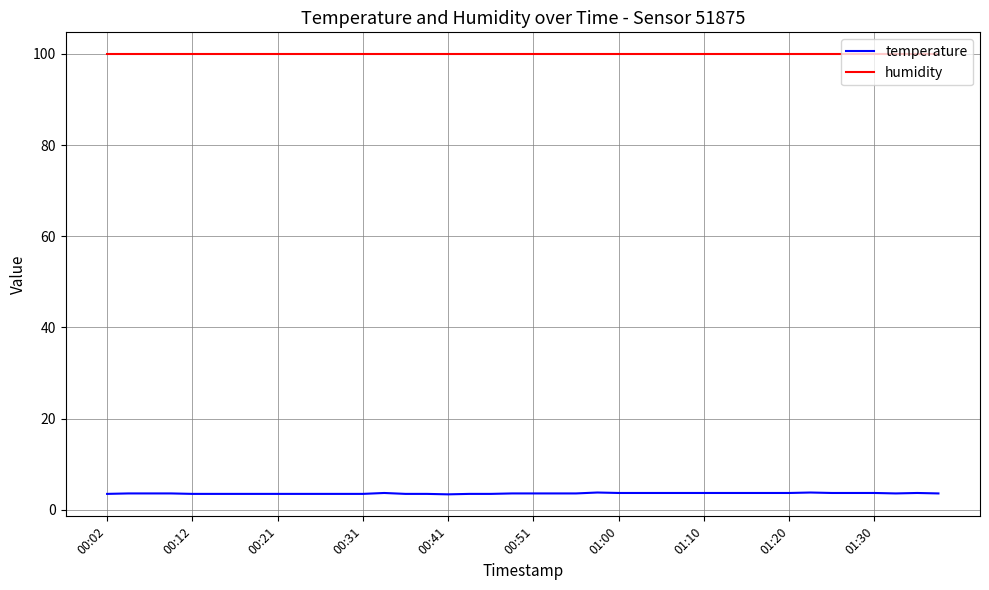

Which series has the largest range (max minus min)?

temperature